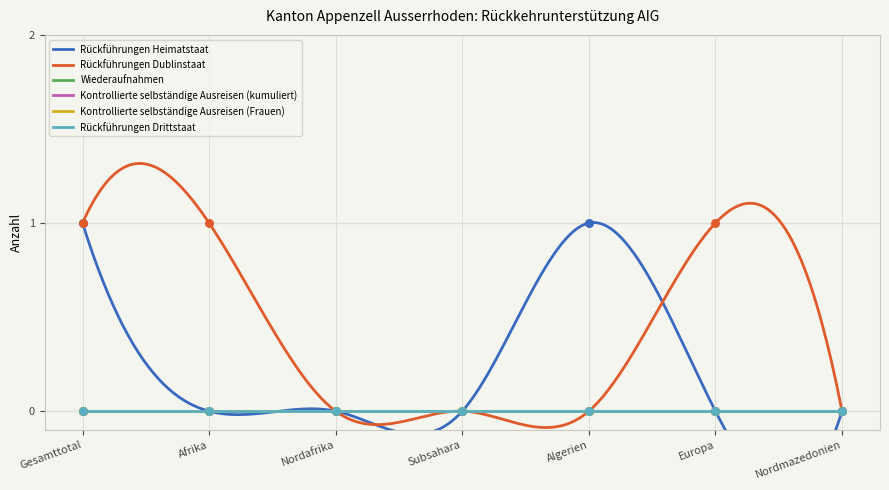

Which series has the largest total across all categories?

Rückführungen Dublinstaat